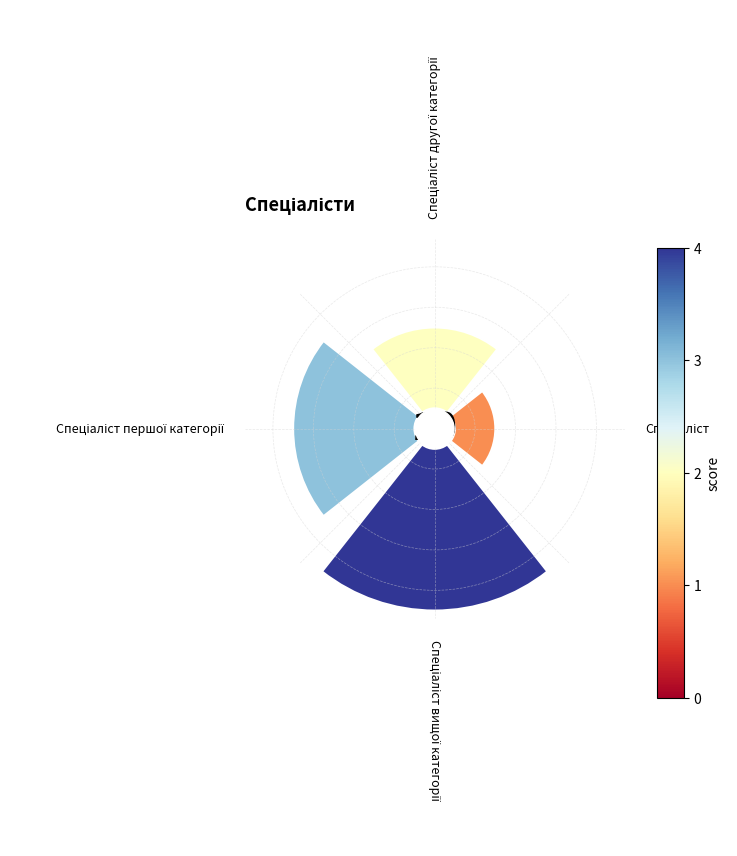

Is it true that 1 is 12% of the pie?

False